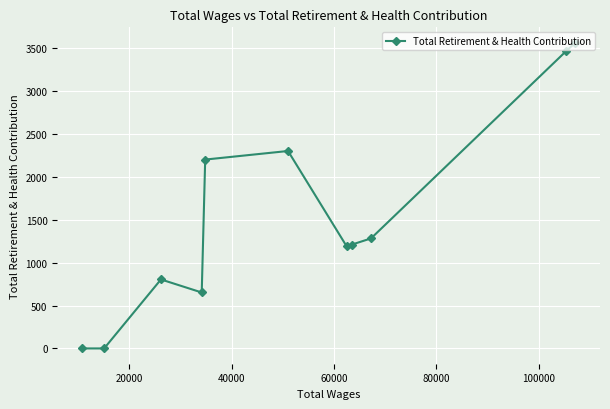

What is the greatest value displayed?

3564